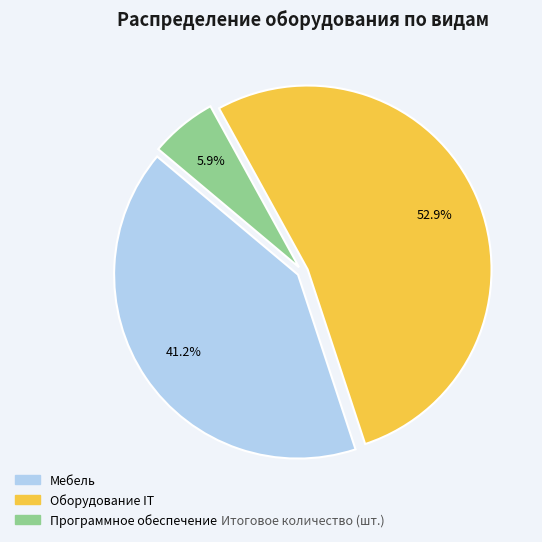

What percentage is the Оборудование IT slice, to the nearest percent?

53%